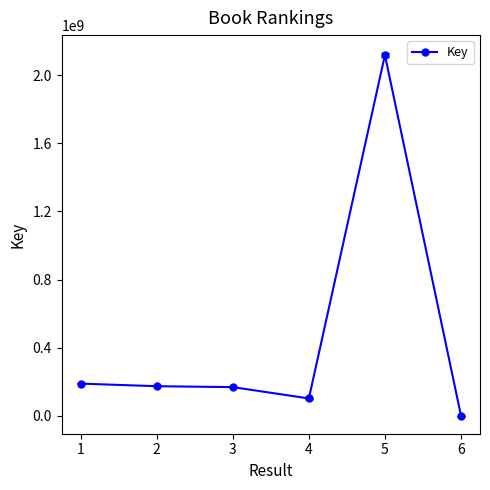

What is the approximate value at 5, to the nearest 10?

2119624540